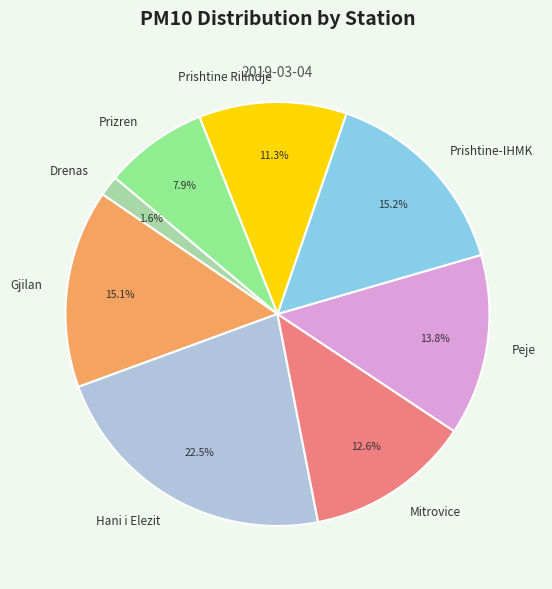

Which slice is the largest?

Hani i Elezit